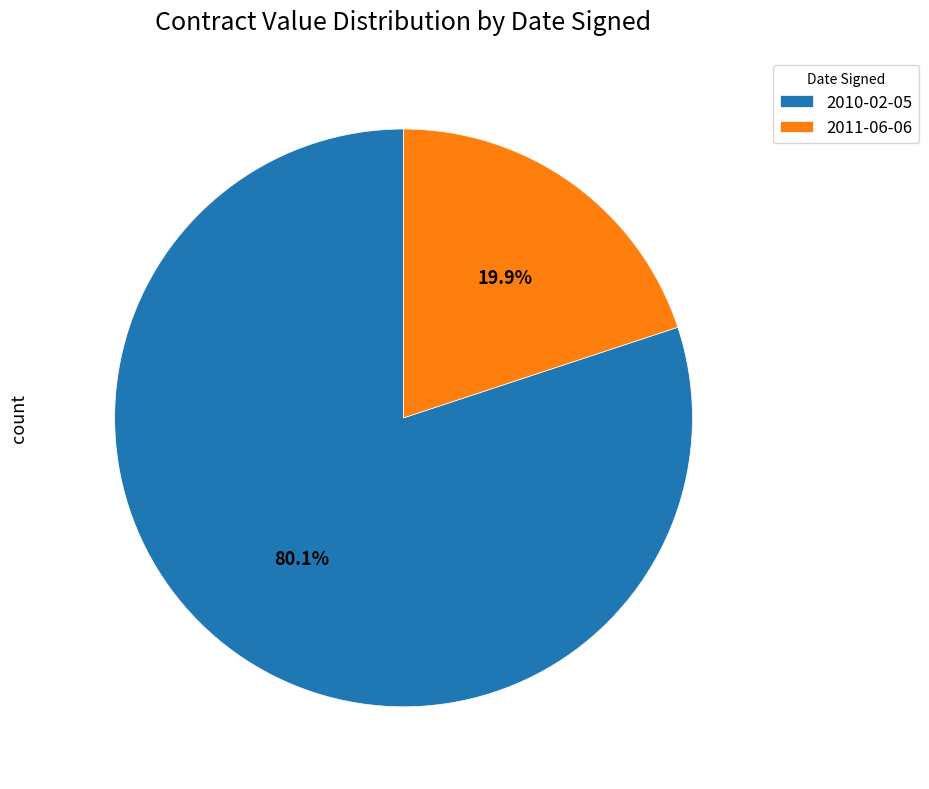

What percentage is the 2011-06-06 slice, to the nearest percent?

20%